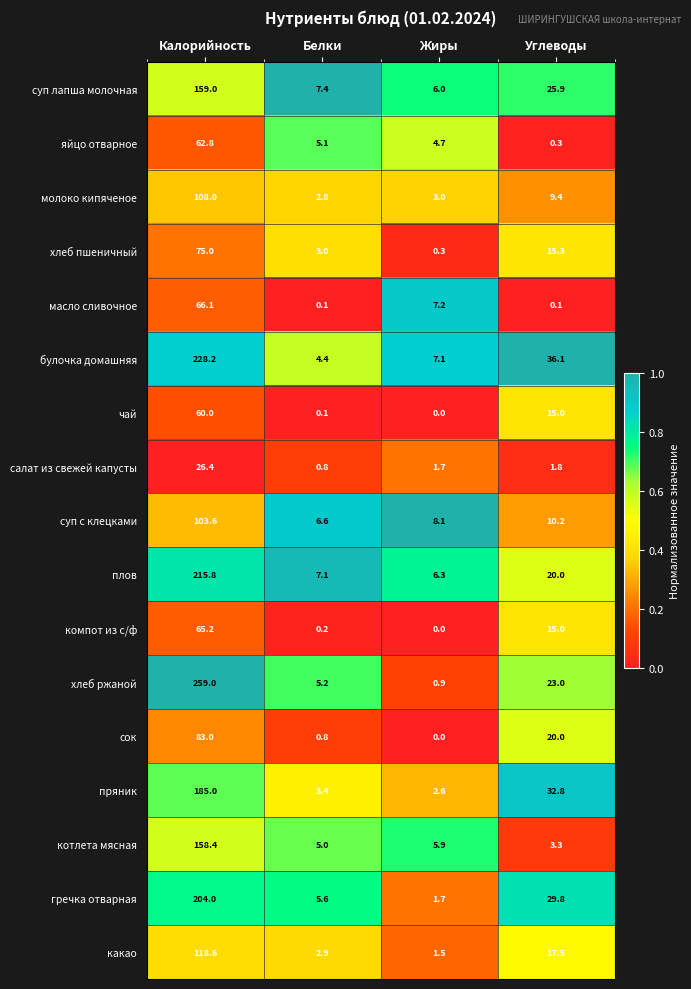

The value of масло сливочное at Белки is 0.1. True or false?

True